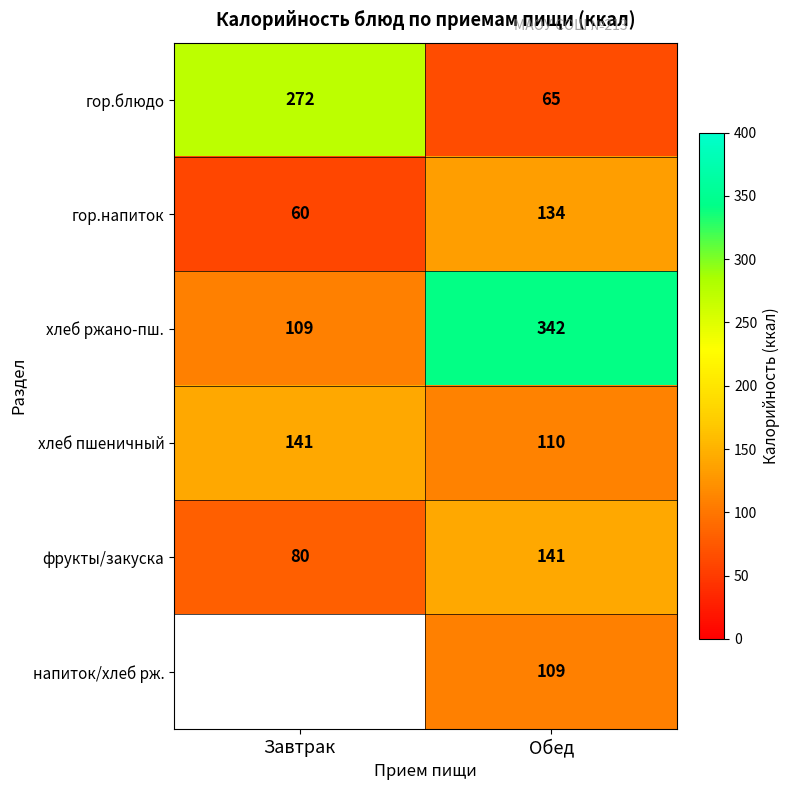

At which category is the sum across all series the highest?

Обед